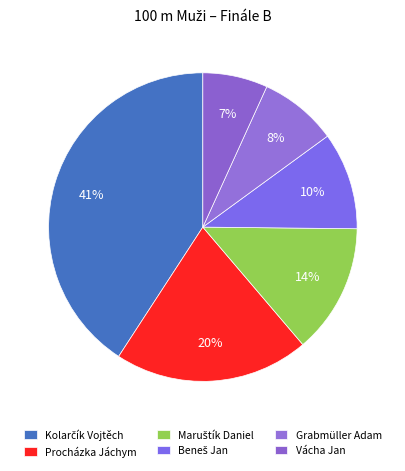

Combined, do Maruštík Daniel and Vácha Jan account for over 50%?

No